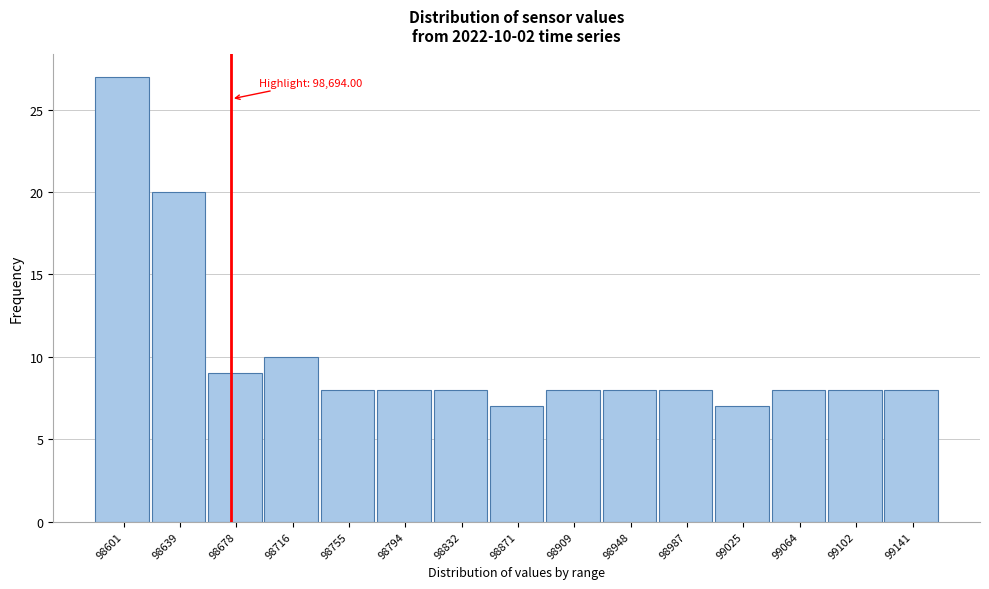

Reading left to right, extract all data points from this chart.

98601=27	98639=20	98678=9	98716=10	98755=8	98794=8	98832=8	98871=7	98909=8	98948=8	98987=8	99025=7	99064=8	99102=8	99141=8